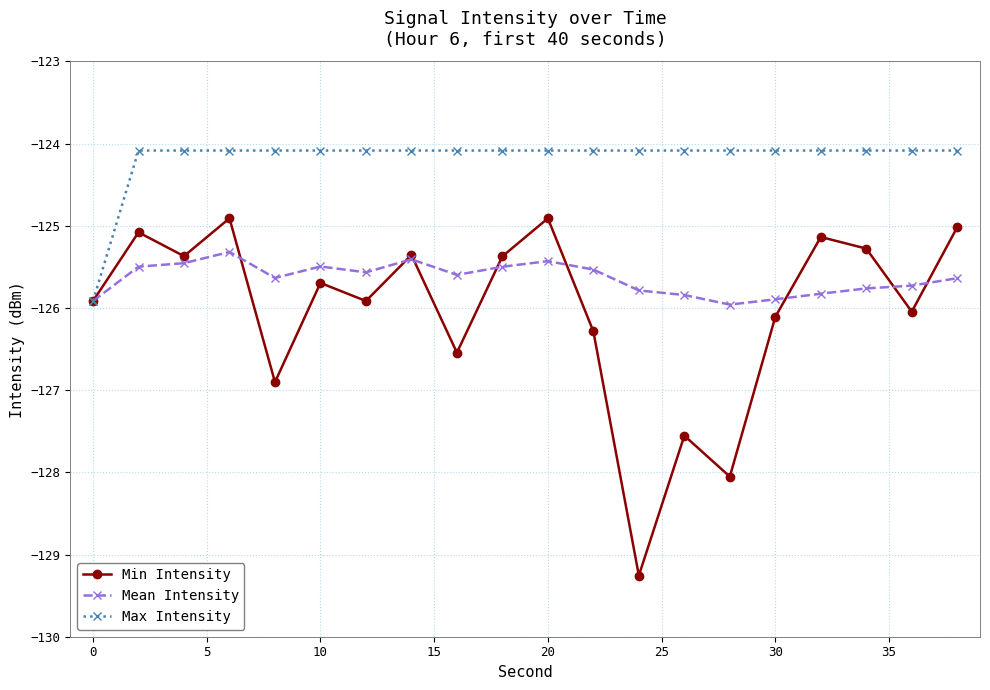

What is the highest value of the Max Intensity series?

-124.1